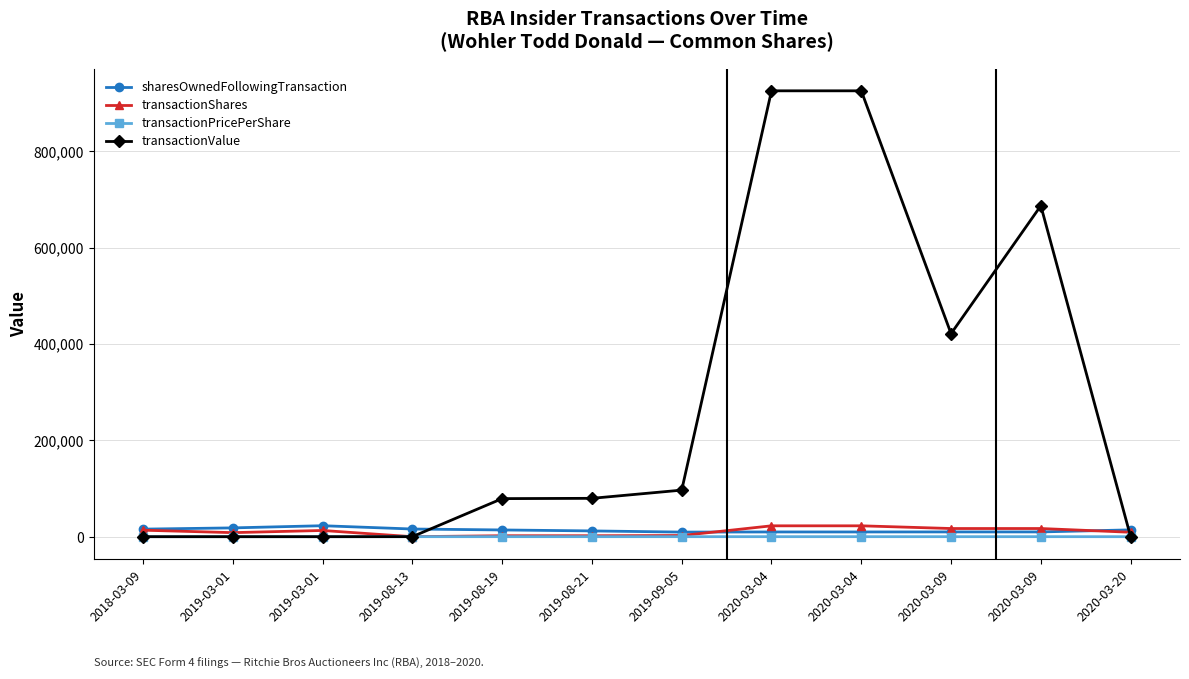

How many values in the transactionValue series are below 79600?

6